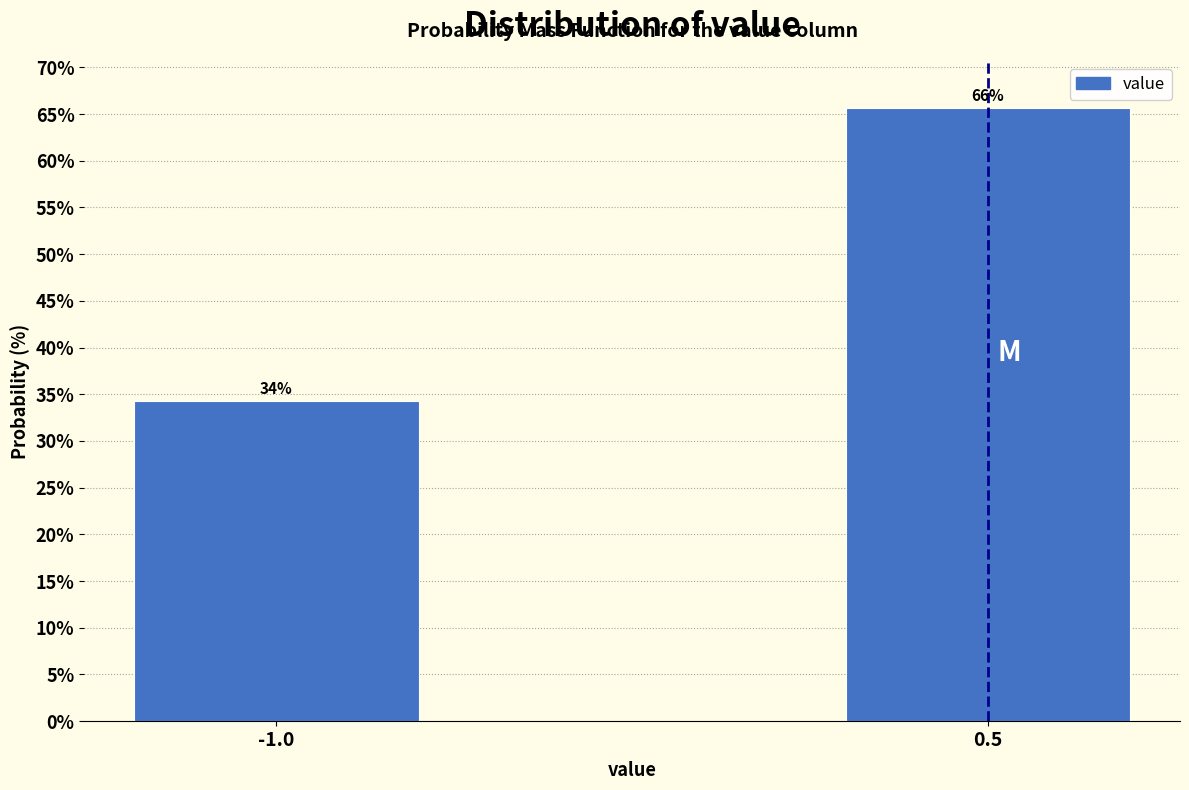

Approximately how many times larger is the value at -1.0 compared to 0.5?

0.5